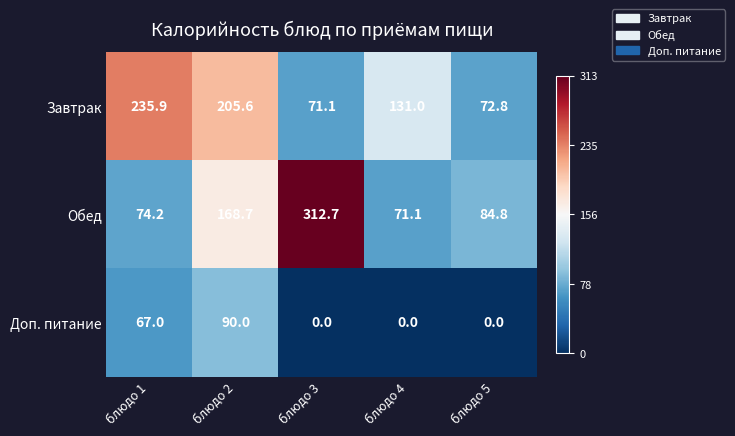

What is the average value of the Доп. питание series?

31.4